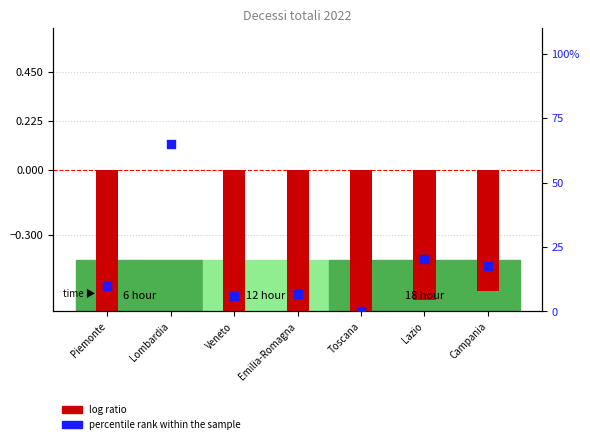

At which category is the sum across all series the highest?

Lombardia